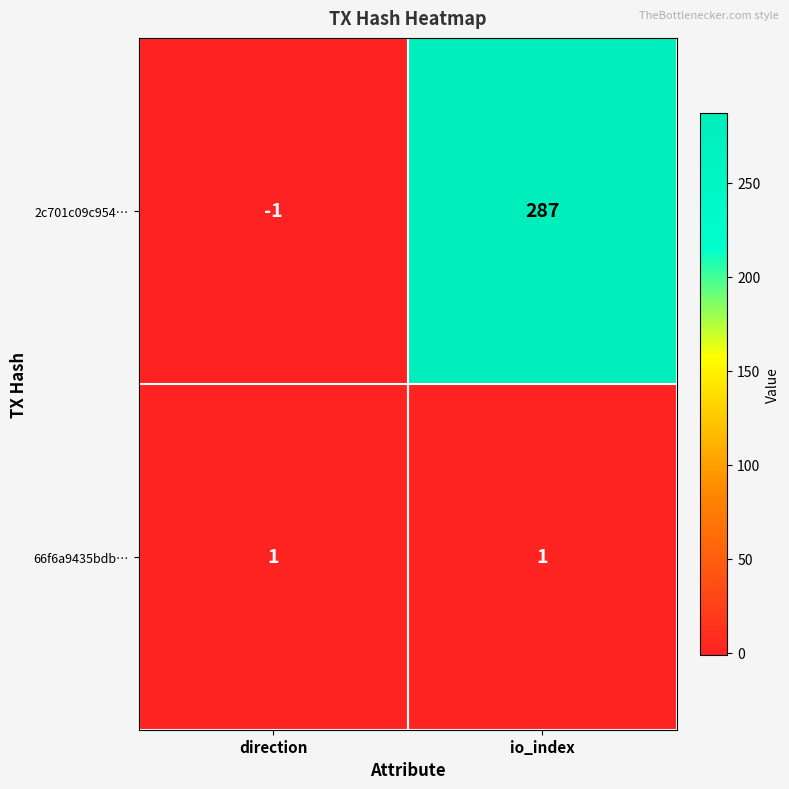

At which category is the sum across all series the highest?

io_index